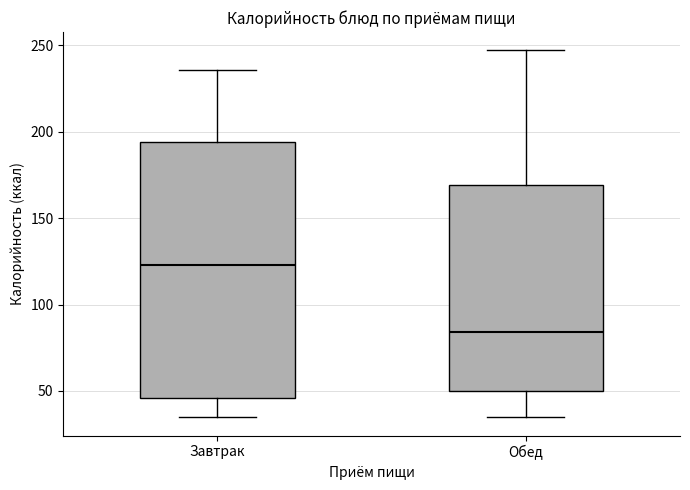

Where does the median line of the box for Обед sit on the y-axis? The values are not printed on the chart, so give them approximately, as read against the axis.

85